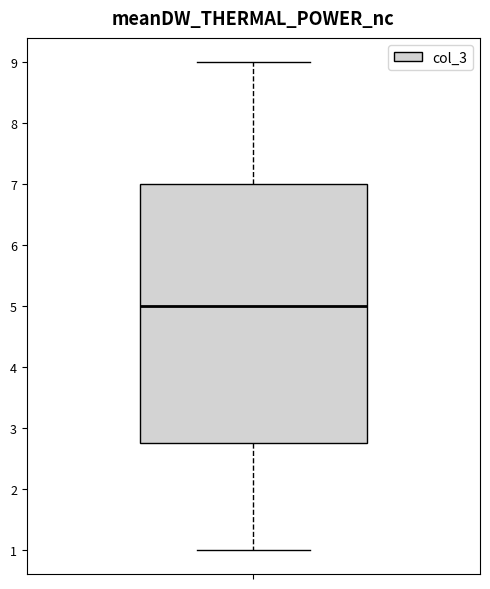

Read this box plot against the y-axis: the position of the median line, the range covered by the box, and the ends of both whiskers. The values are not printed on the chart, so give them approximately, as read against the axis.

median 5.0, box 2.8 to 7.0, whiskers 1.0 to 9.0